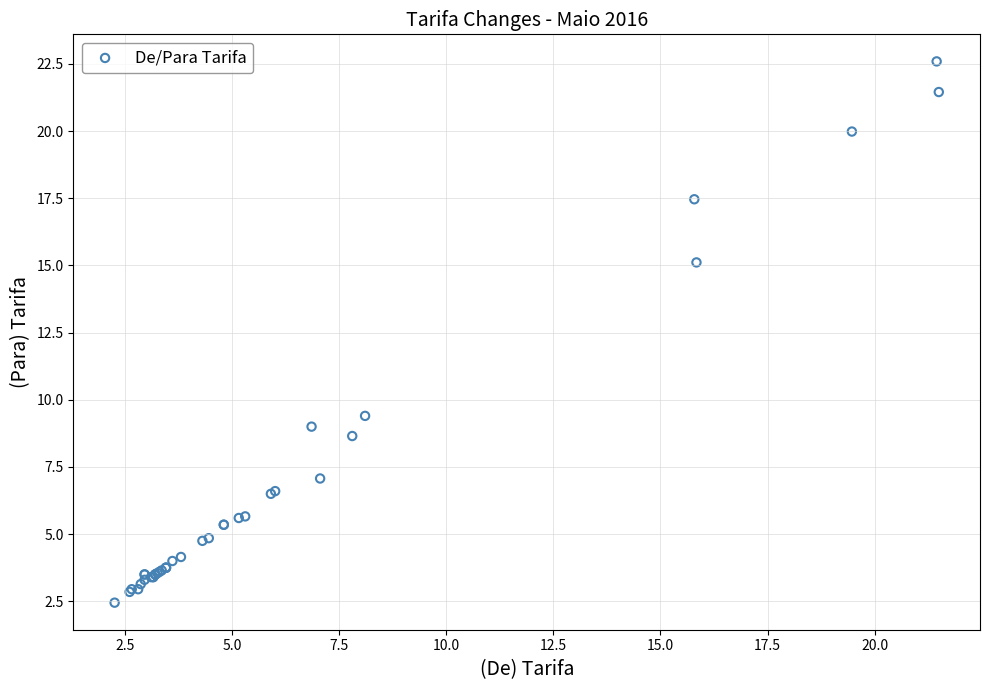

What Y value in the scatter plot is closest to 12?

9.4